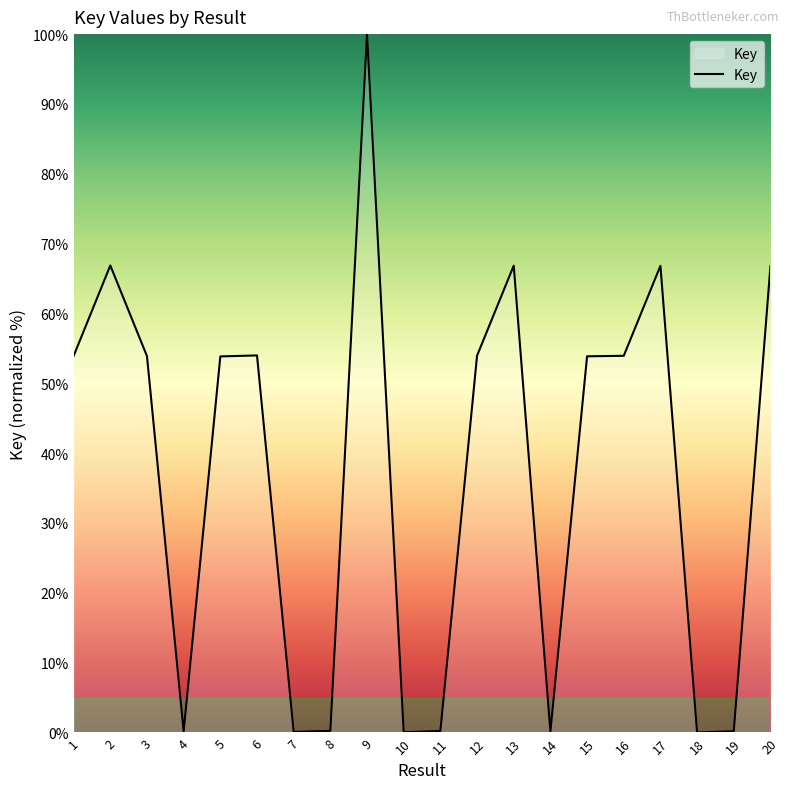

What is the difference between the values at 16 and 2?

12.9